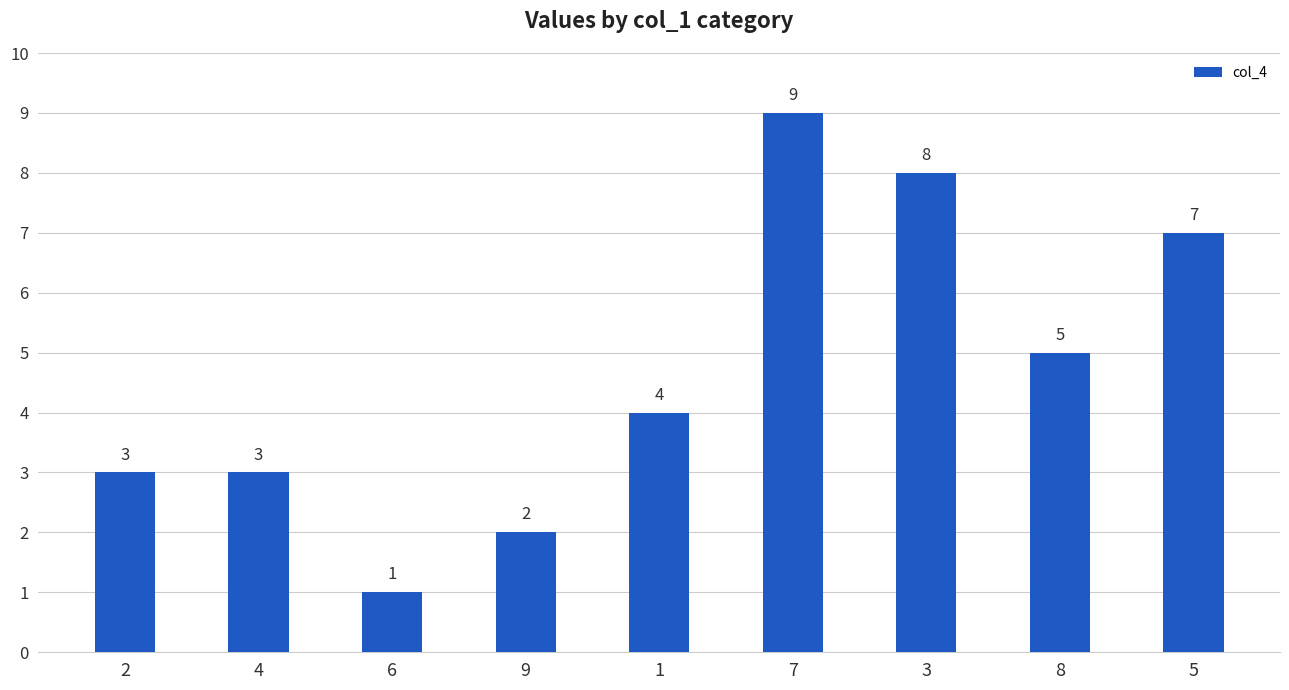

The chart shows a value of 9 at 7. True or false?

True